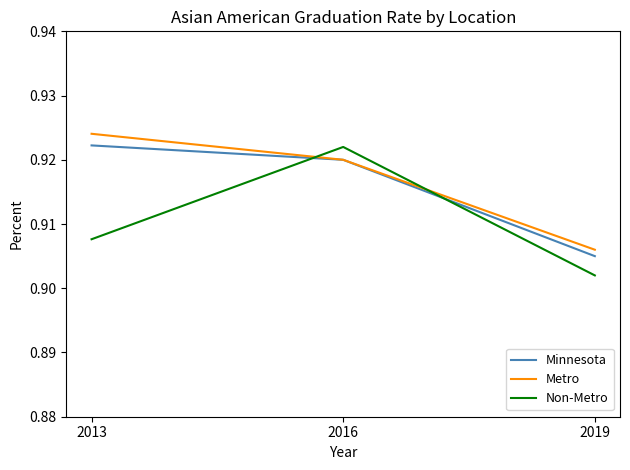

What is the sum of the Metro values at 2013 and 2019?

1.8